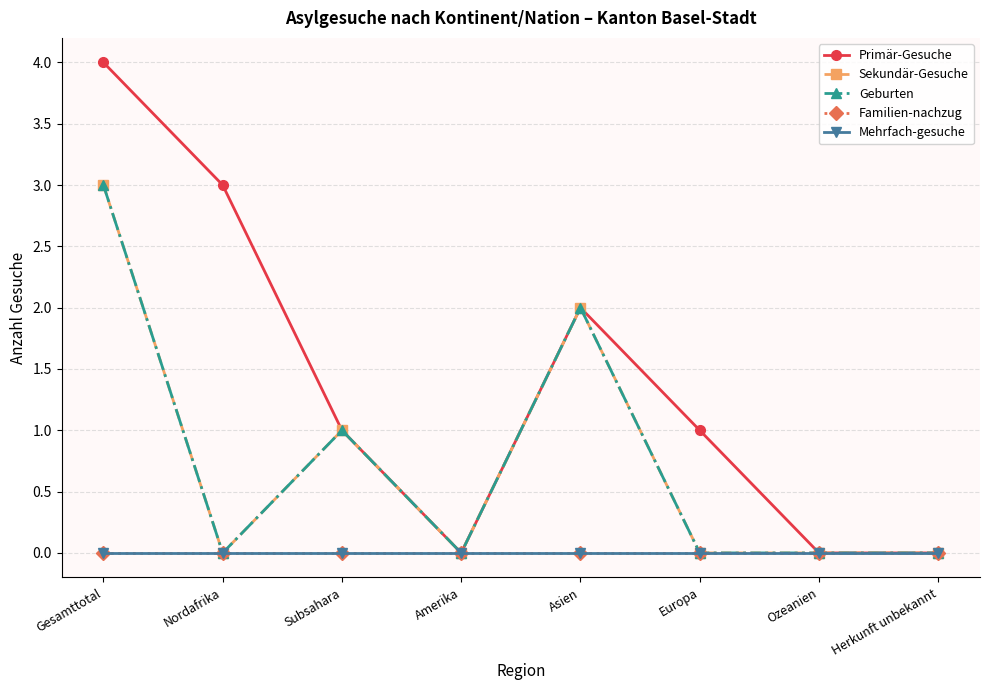

Is this an area chart (filled region under the line)?

No